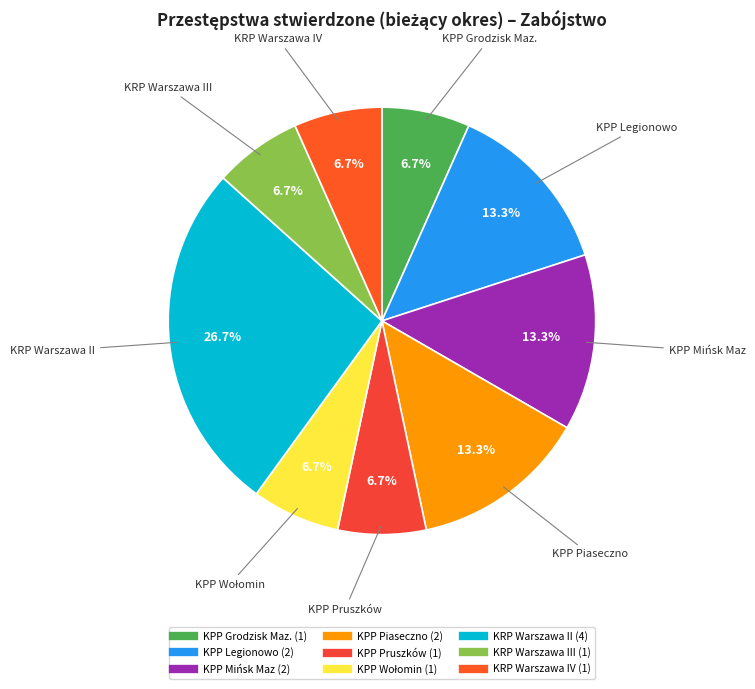

Does any single category account for the majority?

No